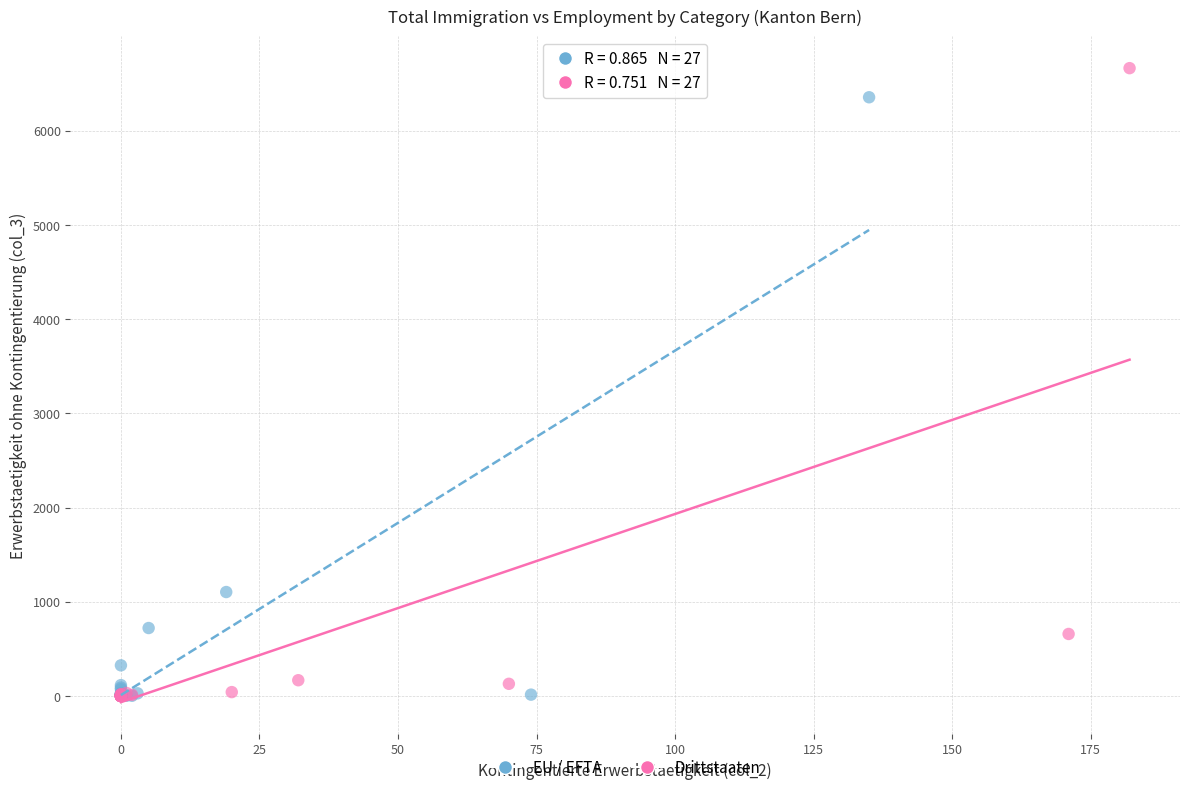

Which series contains the highest Y value?

Drittstaaten